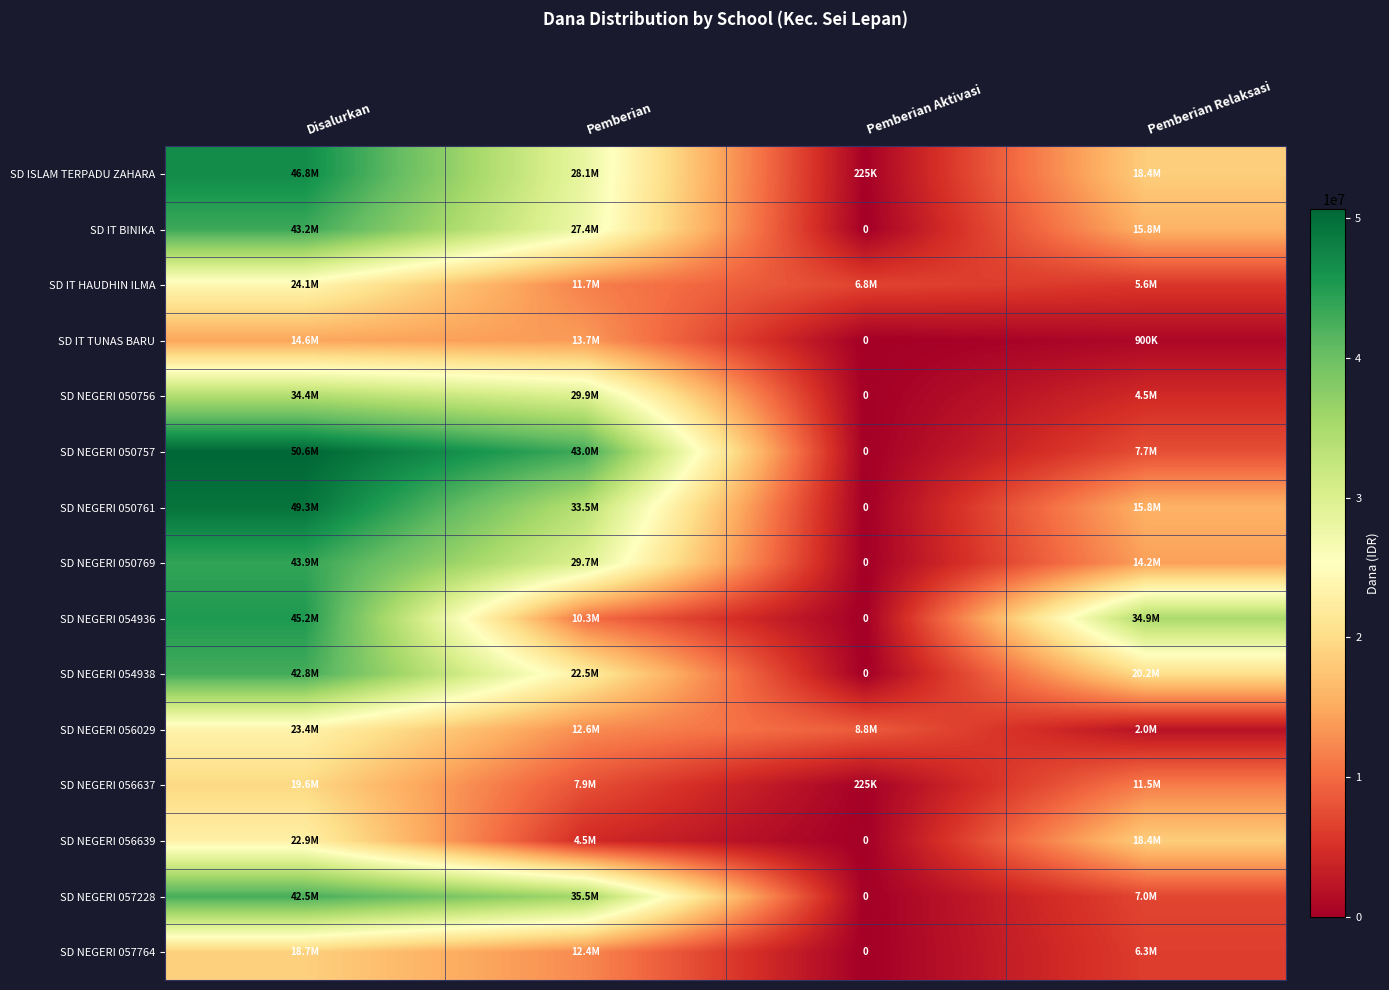

Rank the series by their maximum value, from highest to lowest.

SD NEGERI 050757, SD NEGERI 050761, SD ISLAM TERPADU ZAHARA, SD NEGERI 054936, SD NEGERI 050769, SD IT BINIKA, SD NEGERI 054938, SD NEGERI 057228, SD NEGERI 050756, SD IT HAUDHIN ILMA, SD NEGERI 056029, SD NEGERI 056639, SD NEGERI 056637, SD NEGERI 057764, SD IT TUNAS BARU